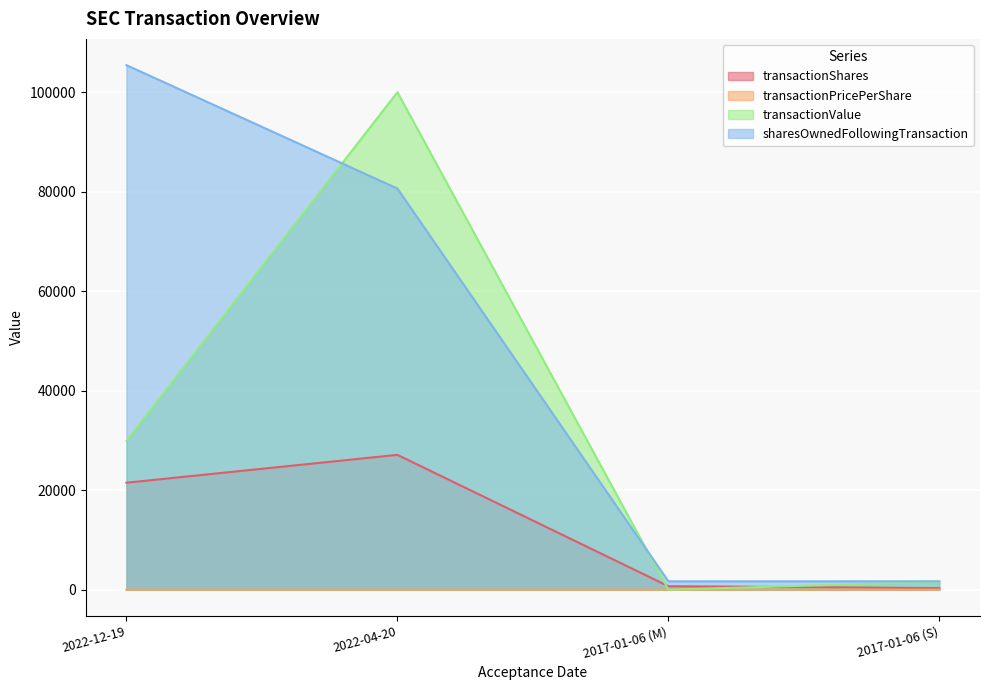

What is the label of the 3rd point from the right?

2022-04-20